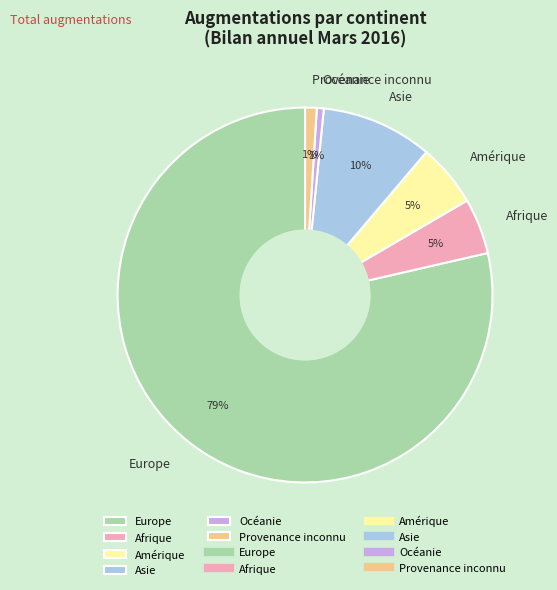

Do Afrique and Asie together represent more than half of the pie?

No